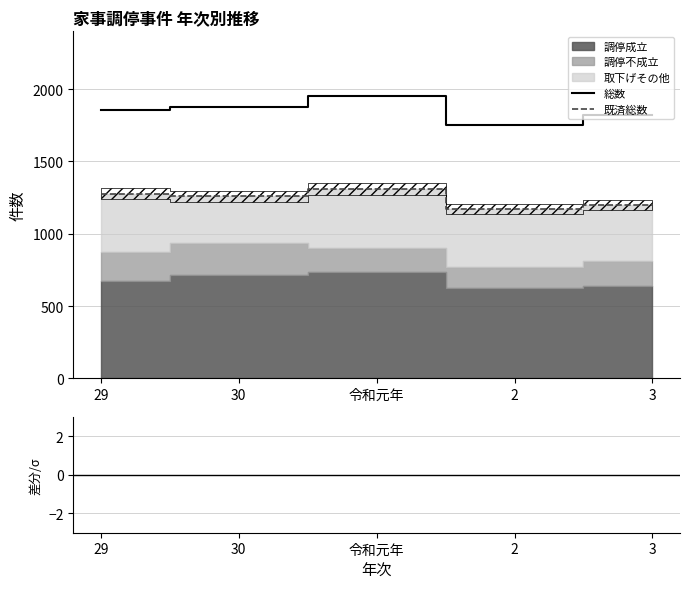

What value does the 総数 series have at 29?

1853